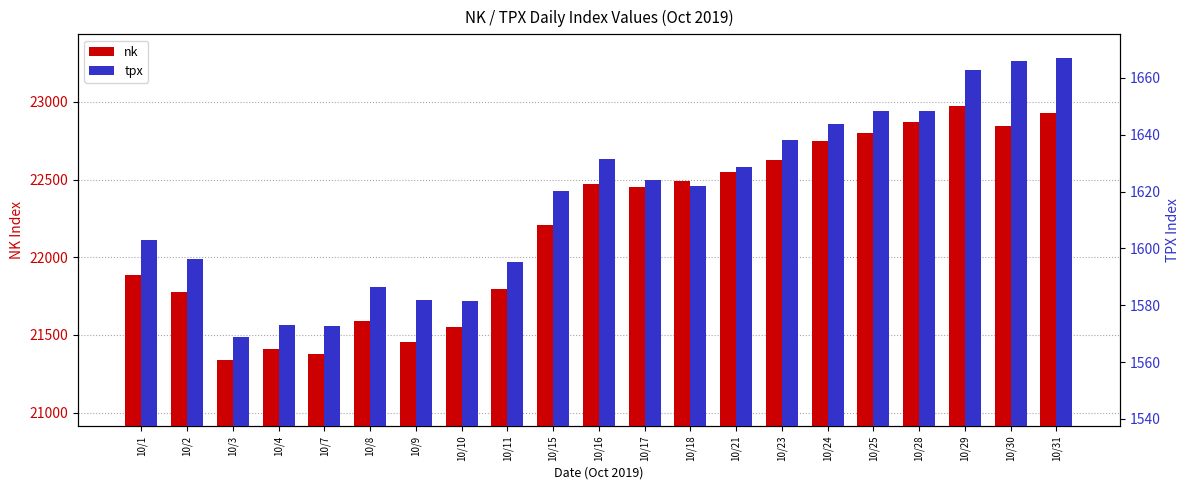

At 10/25, list the series in order from smallest to largest.

tpx, nk